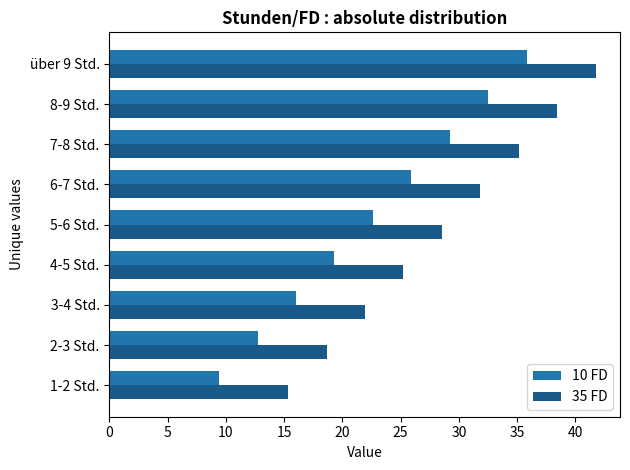

List the labels in order of 35 FD value, smallest first.

1-2 Std., 2-3 Std., 3-4 Std., 4-5 Std., 5-6 Std., 6-7 Std., 7-8 Std., 8-9 Std., über 9 Std.